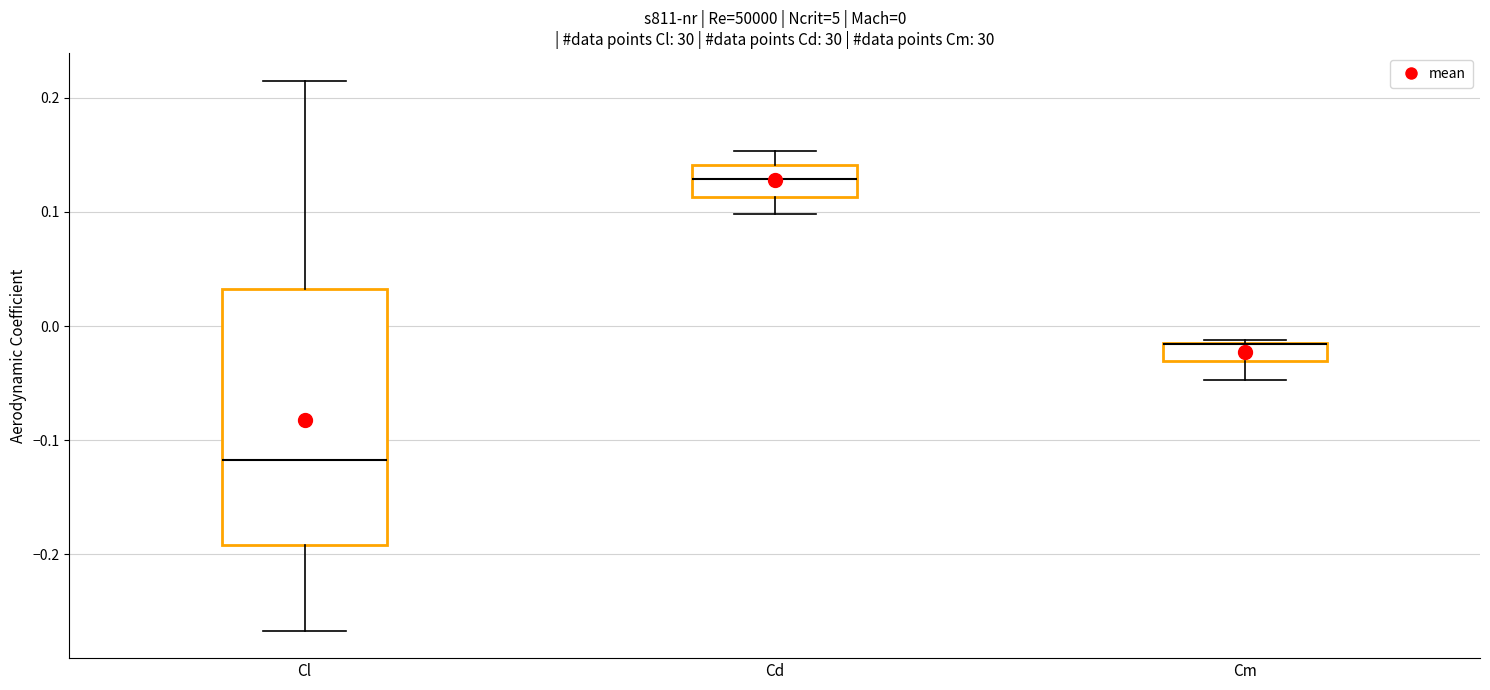

Comparing the boxes themselves (not the whiskers), which one is the tallest?

Cl